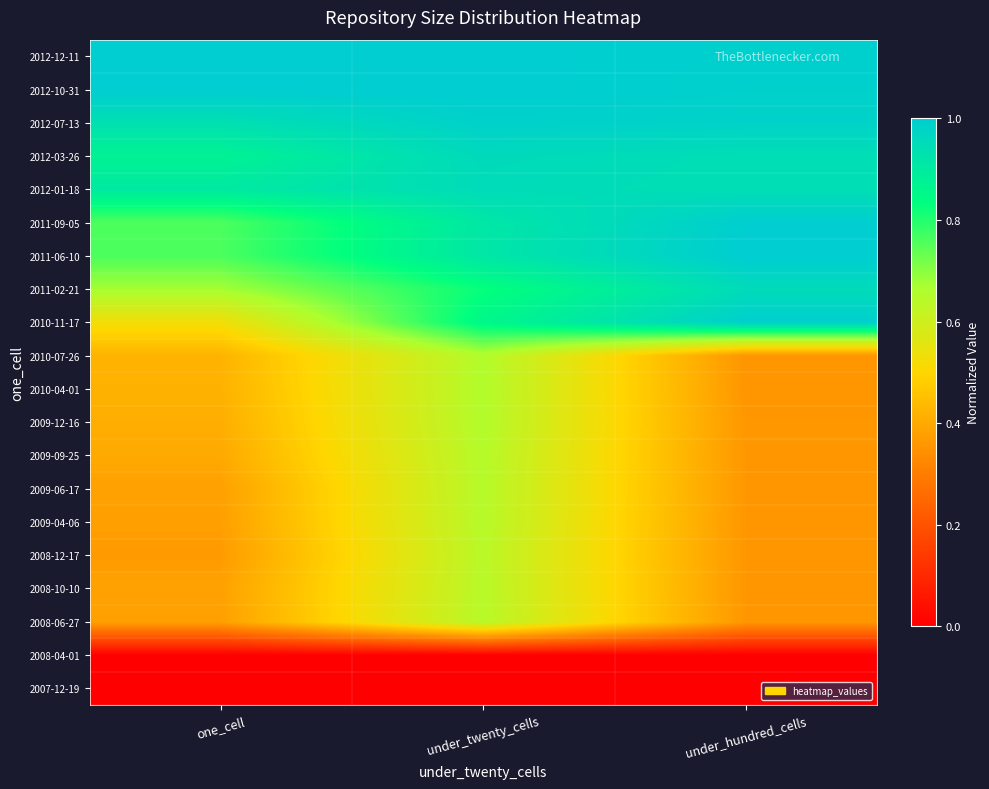

What is the total value across all series at under_twenty_cells?

14.2